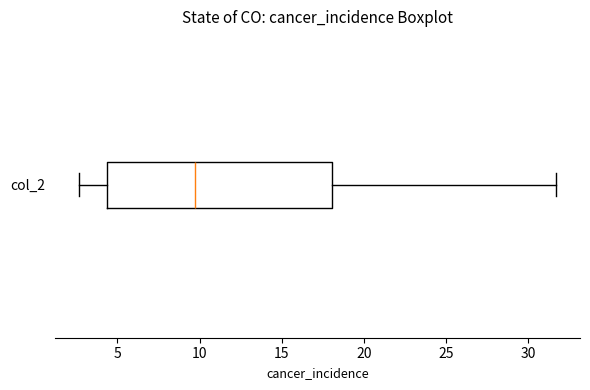

Where does the right whisker of the box for col_2 end on the x-axis? The values are not printed on the chart, so give them approximately, as read against the axis.

31.5